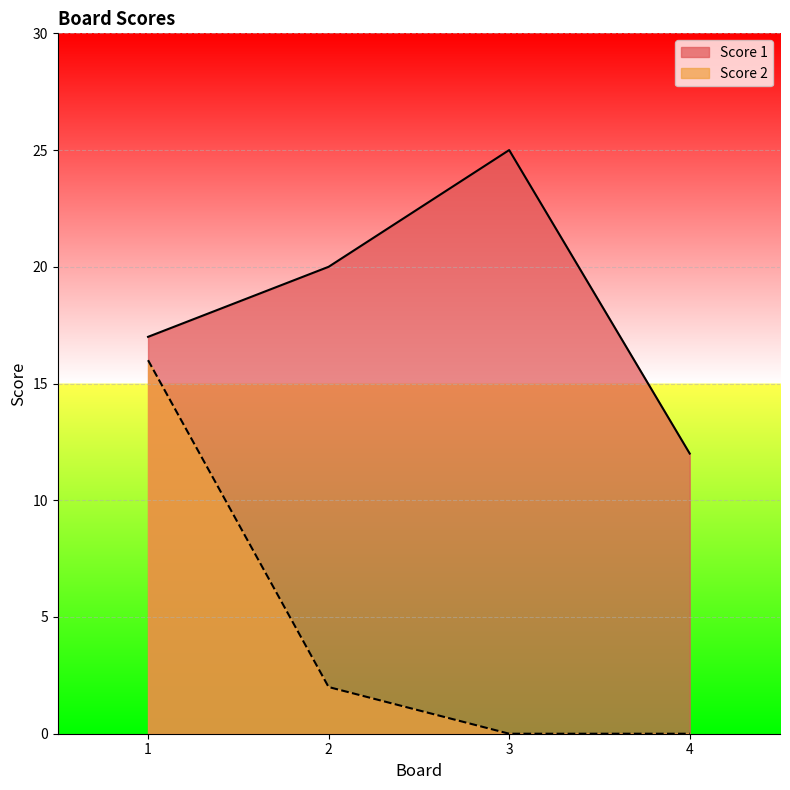

Reading right to left, transcribe all the data shown in this chart.

Score 1: 4=12	3=25	2=20	1=17
Score 2: 4=0	3=0	2=2	1=16